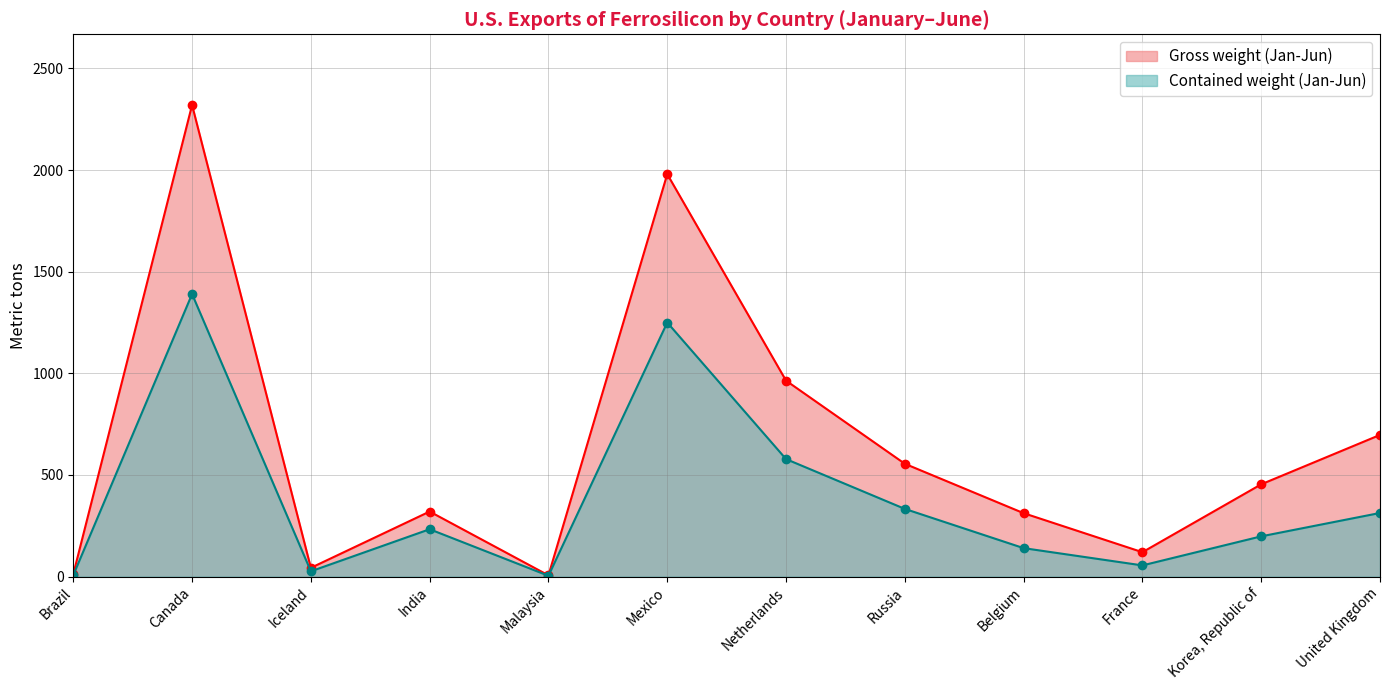

What is the spread (max minus min) of values at Russia?

222